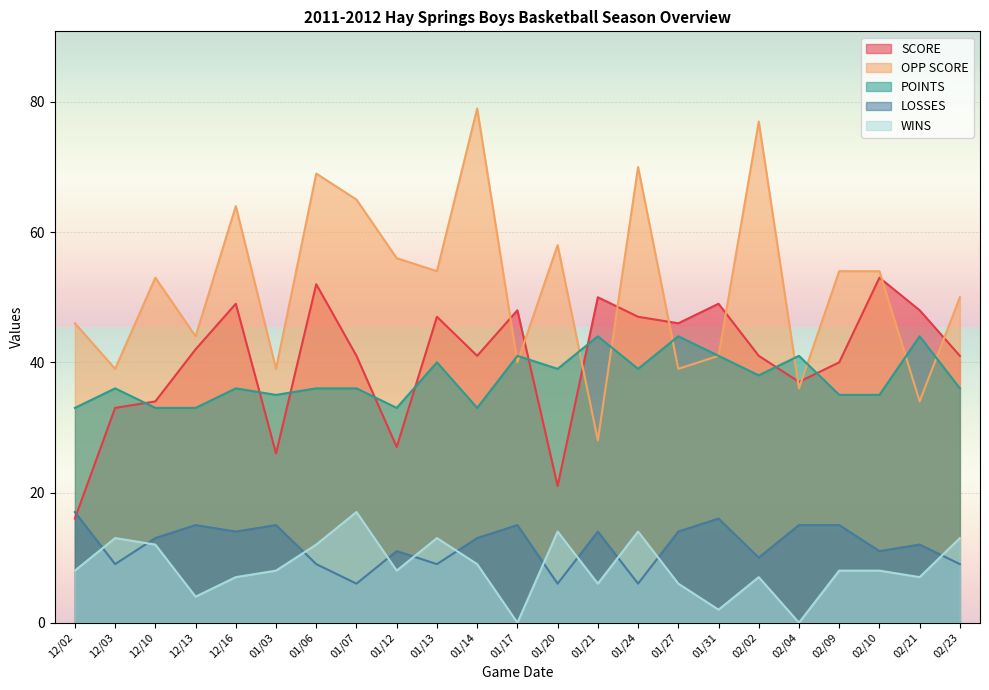

Rank the series by their maximum value, from lowest to highest.

LOSSES, WINS, POINTS, SCORE, OPP SCORE